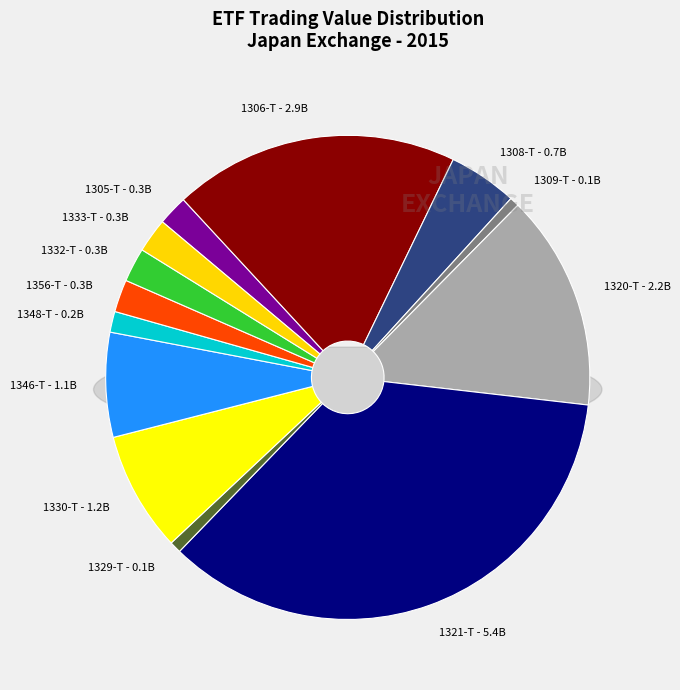

Is there any slice that represents more than half of the pie?

No